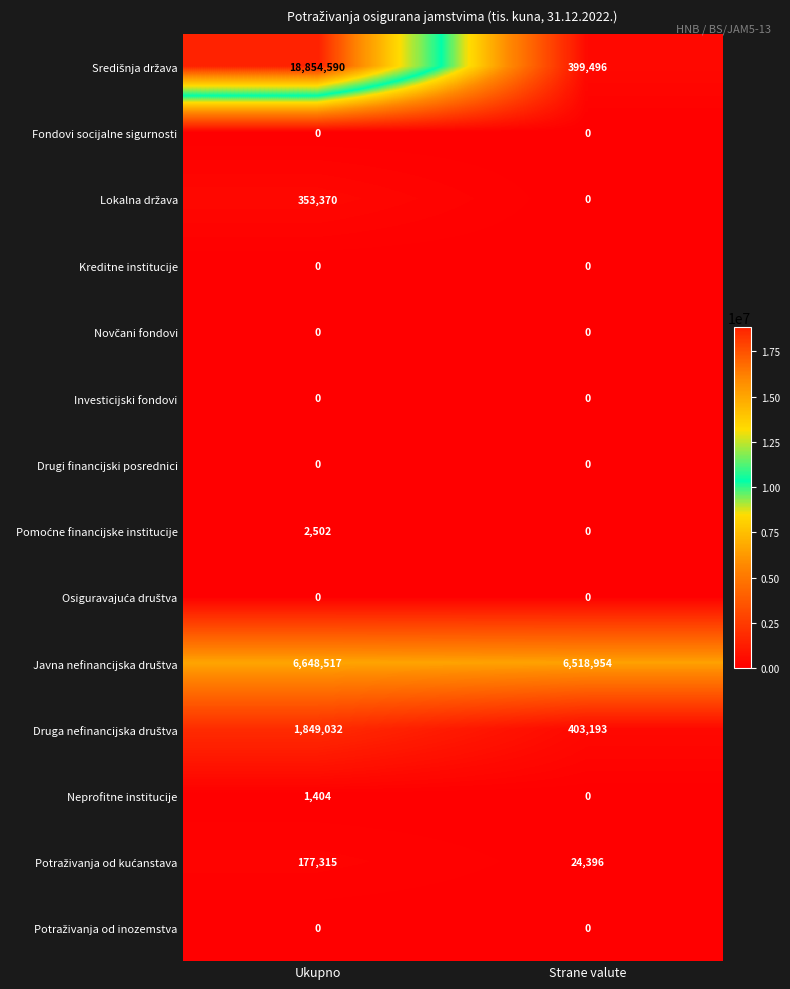

What is the difference between the highest and lowest values at Strane valute?

6518954